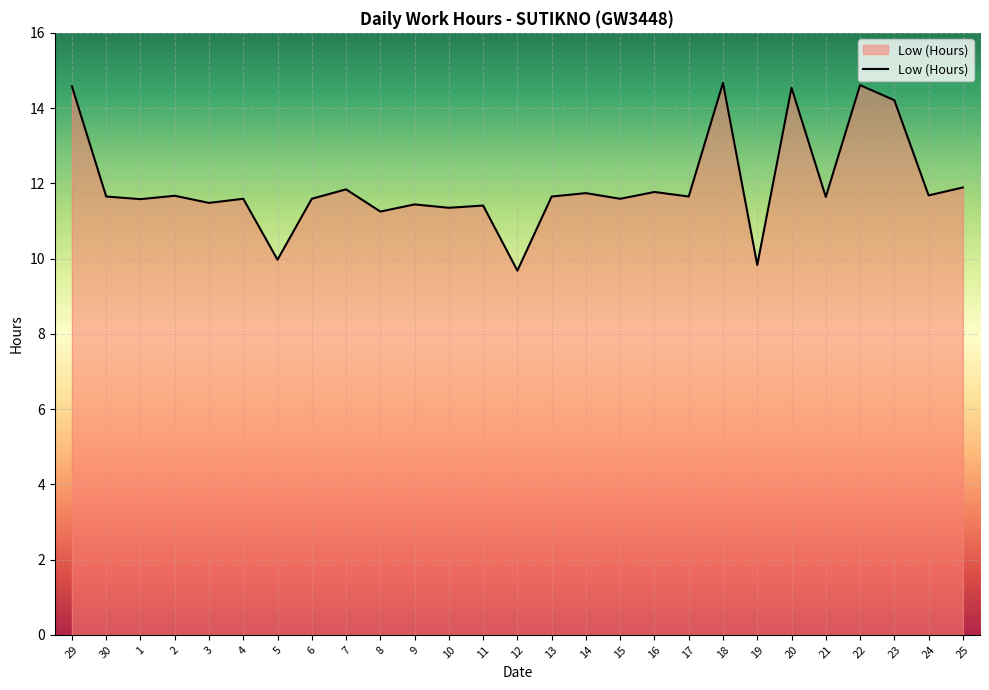

The chart shows a value of 11.6 at 6. True or false?

True